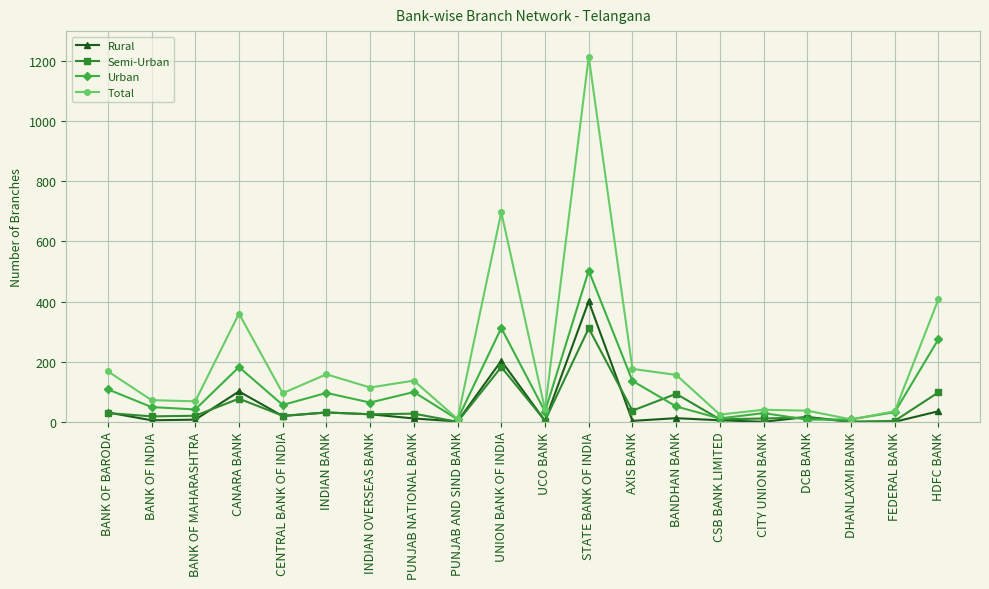

How many interior local peaks does the Urban series have?

6